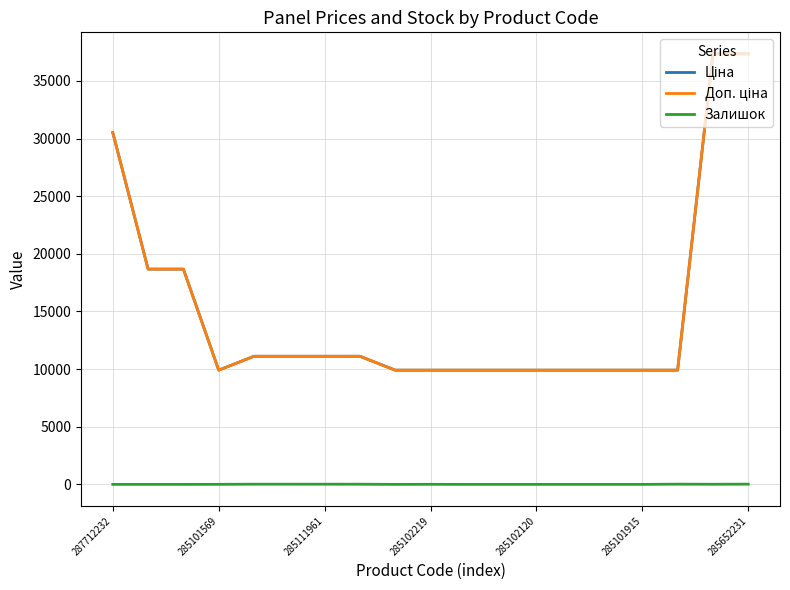

What is the maximum value shown in the chart?

37343.0